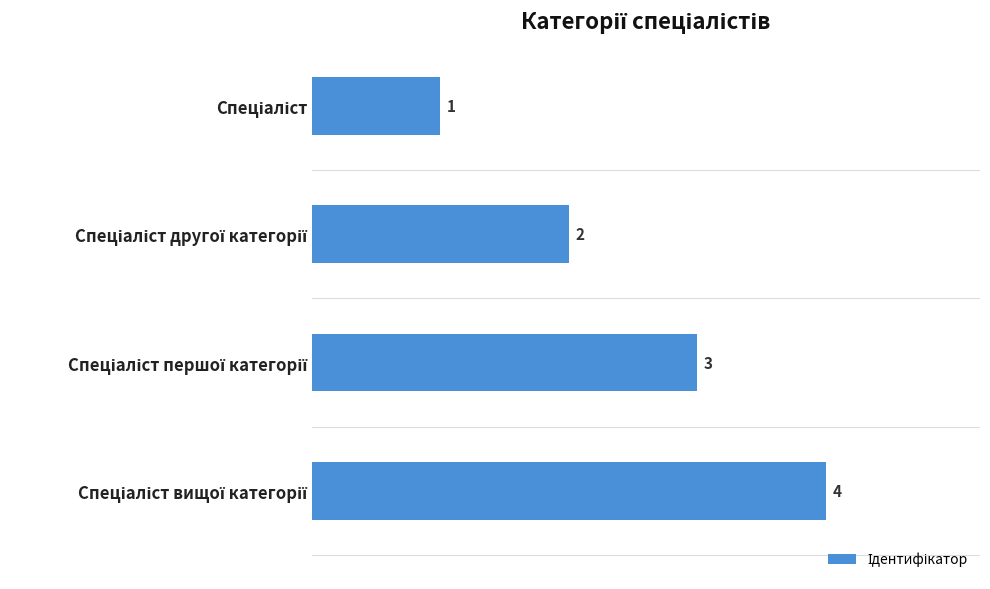

What is the maximum value shown in the chart?

4